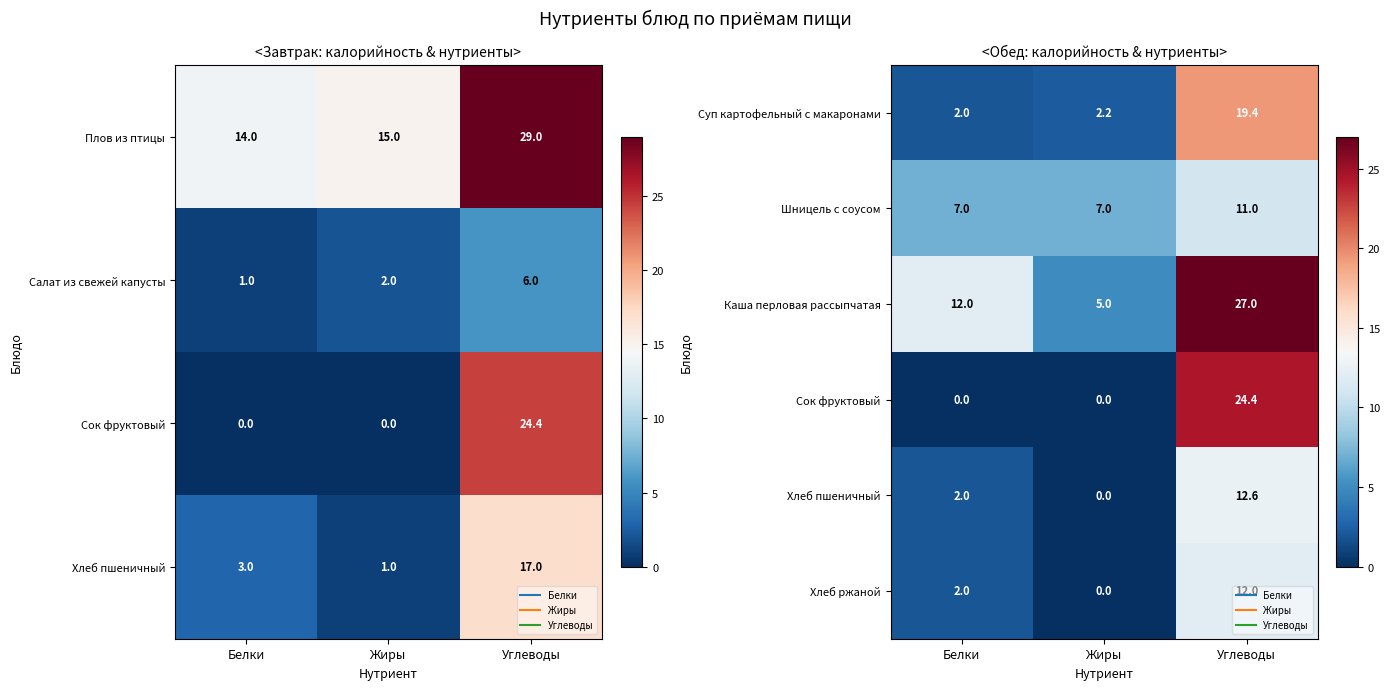

At which category does the chart reach its minimum across all series?

Белки